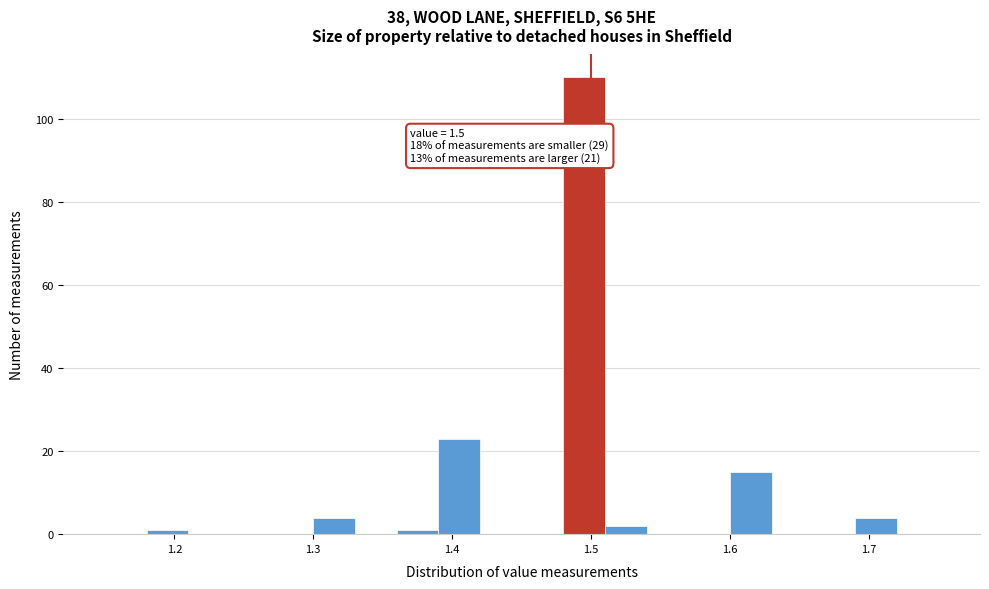

Read against the x-axis, roughly where is the centre of the tallest bar?

1.50